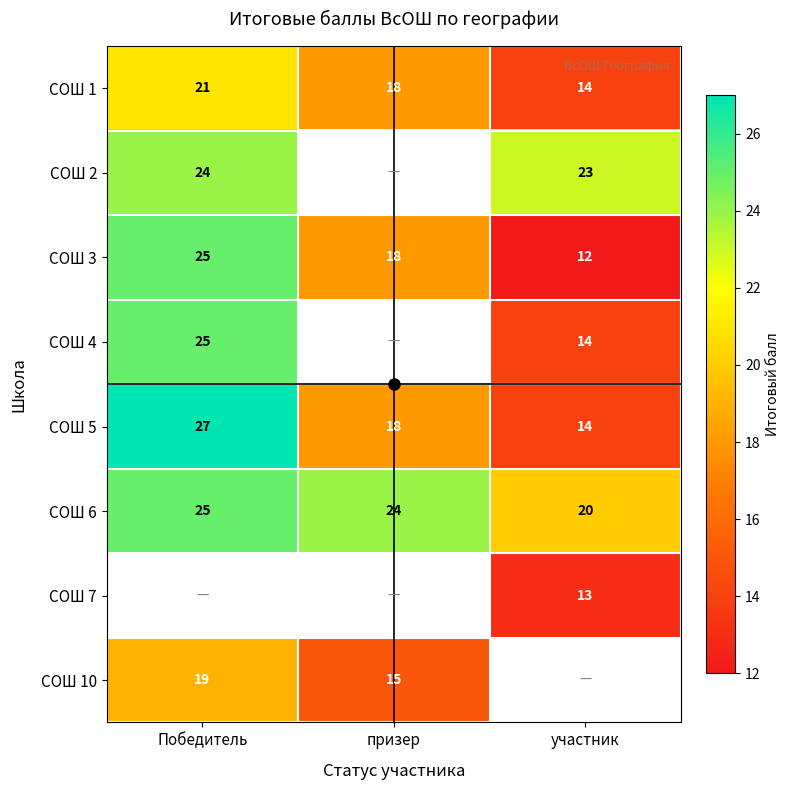

List the labels in order of СОШ 3 value, largest first.

Победитель, призер, участник